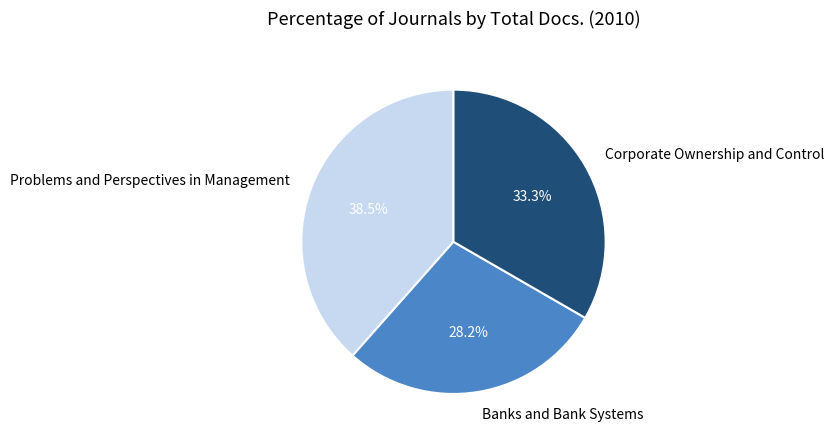

Which category has the biggest portion of the pie?

Problems and Perspectives in Management